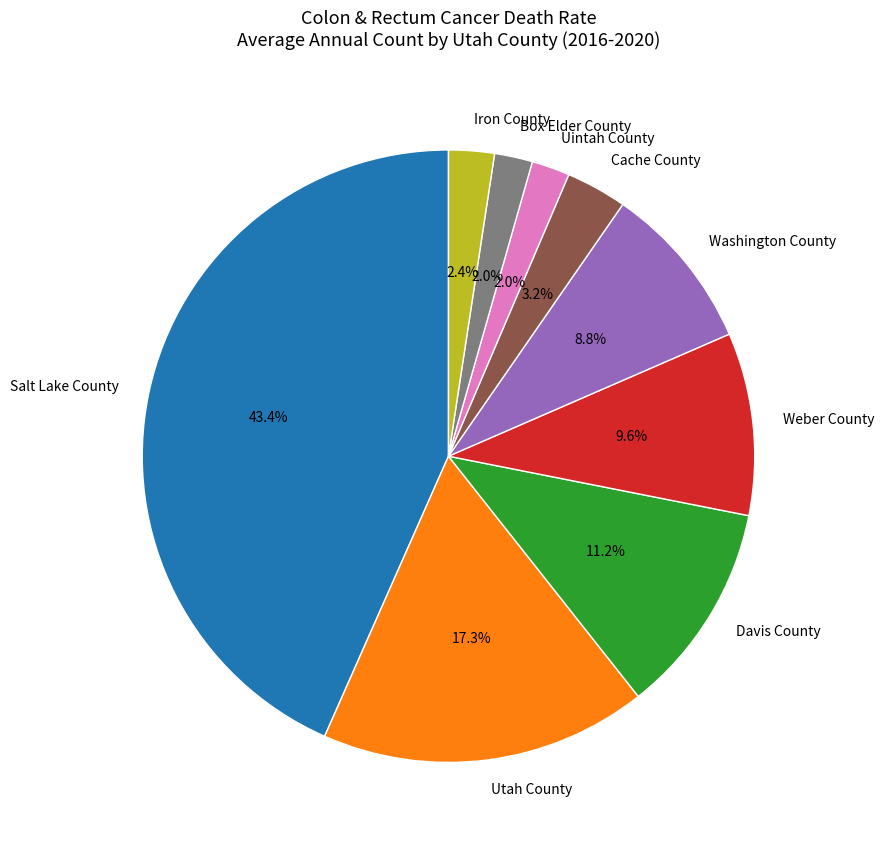

Does Uintah County represent more than half of the total?

No